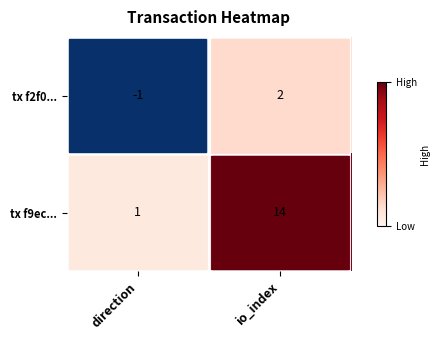

At io_index, list the series in order from largest to smallest.

tx f9ec..., tx f2f0...